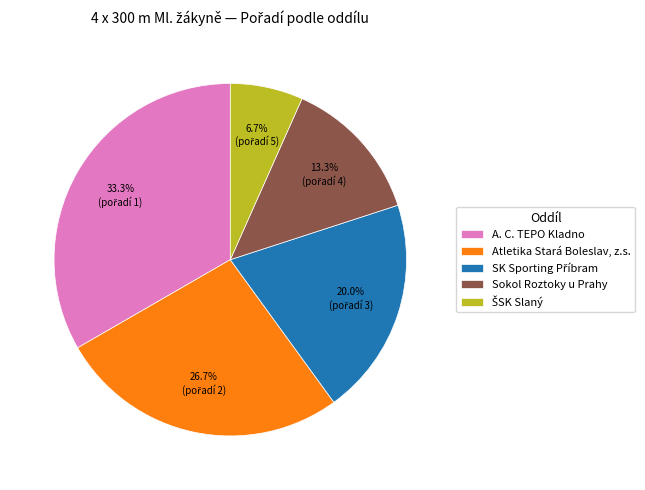

What is the largest slice in the pie chart?

A. C. TEPO Kladno